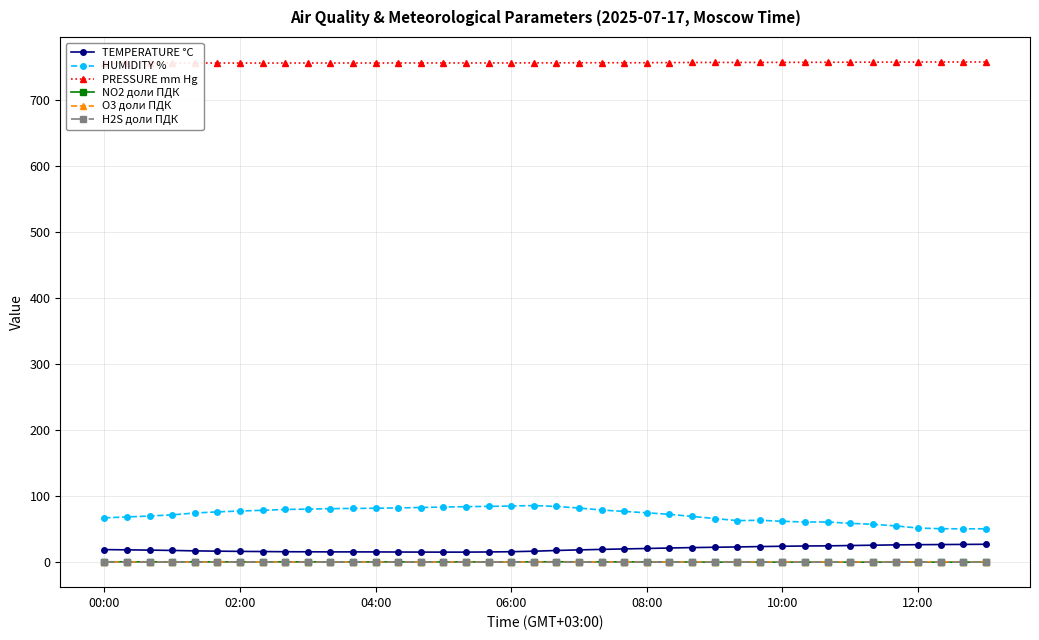

Is this an area chart (filled region under the line)?

No